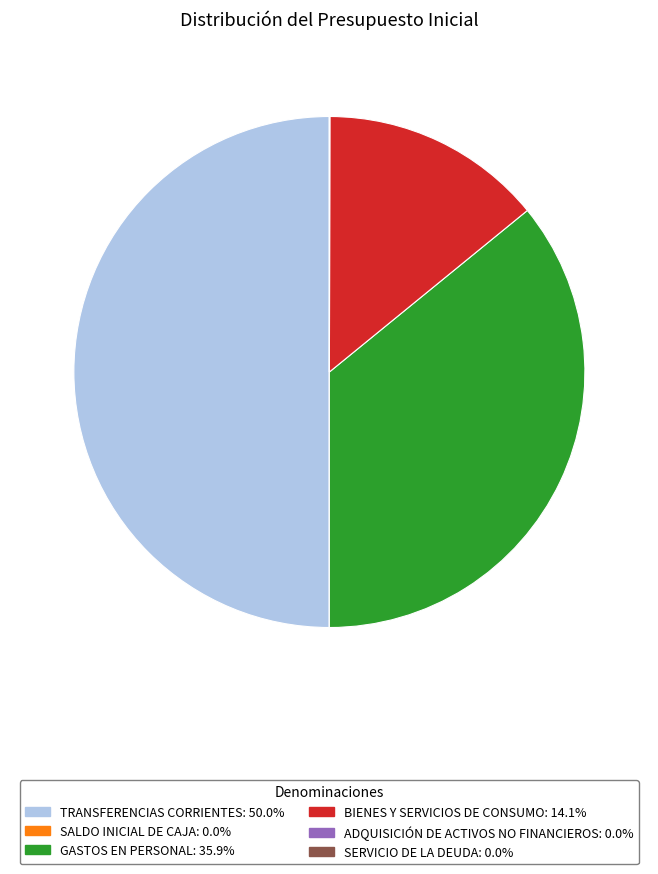

Is GASTOS EN PERSONAL the majority of the pie?

No